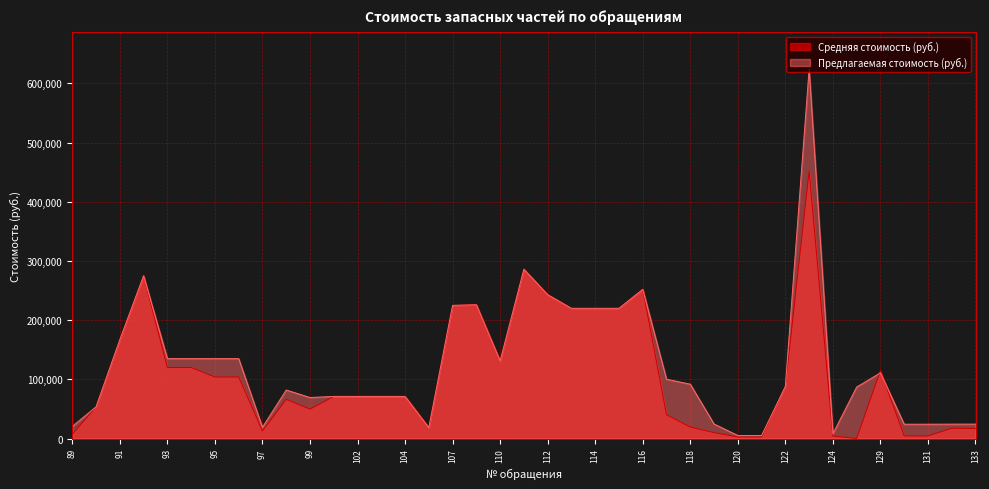

Read the Средняя стоимость (руб.) value at 93.

120000.0